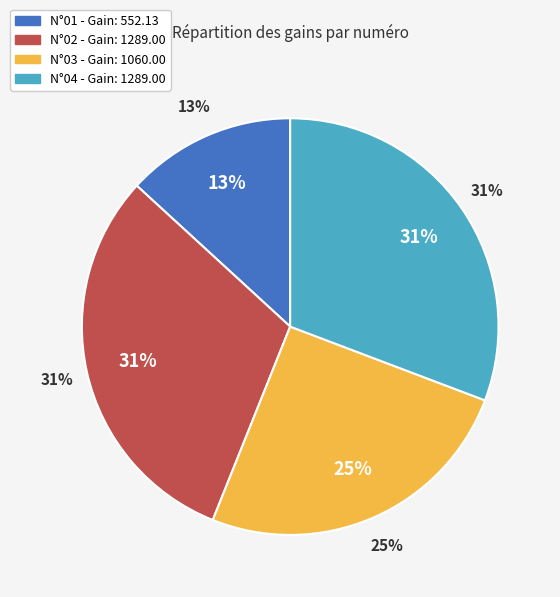

Rank the categories by value from highest to lowest.

N°02, N°04, N°03, N°01